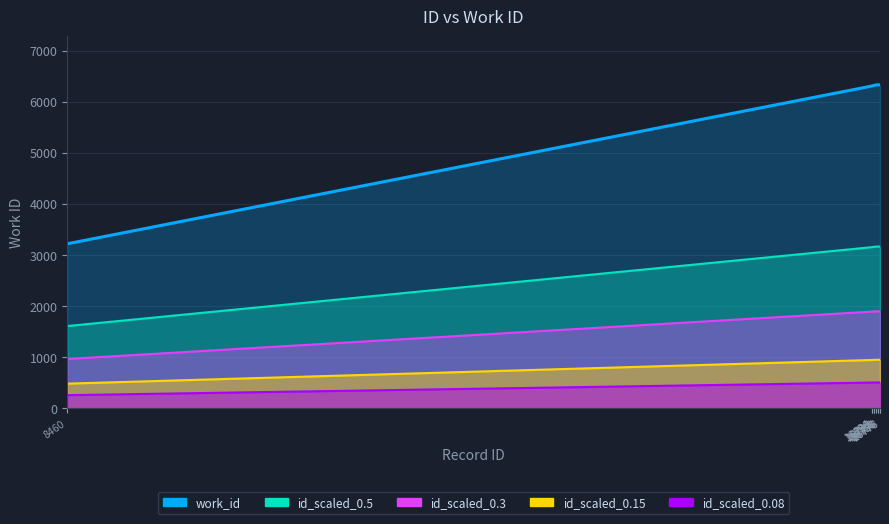

At which category is the sum across all series the highest?

16738